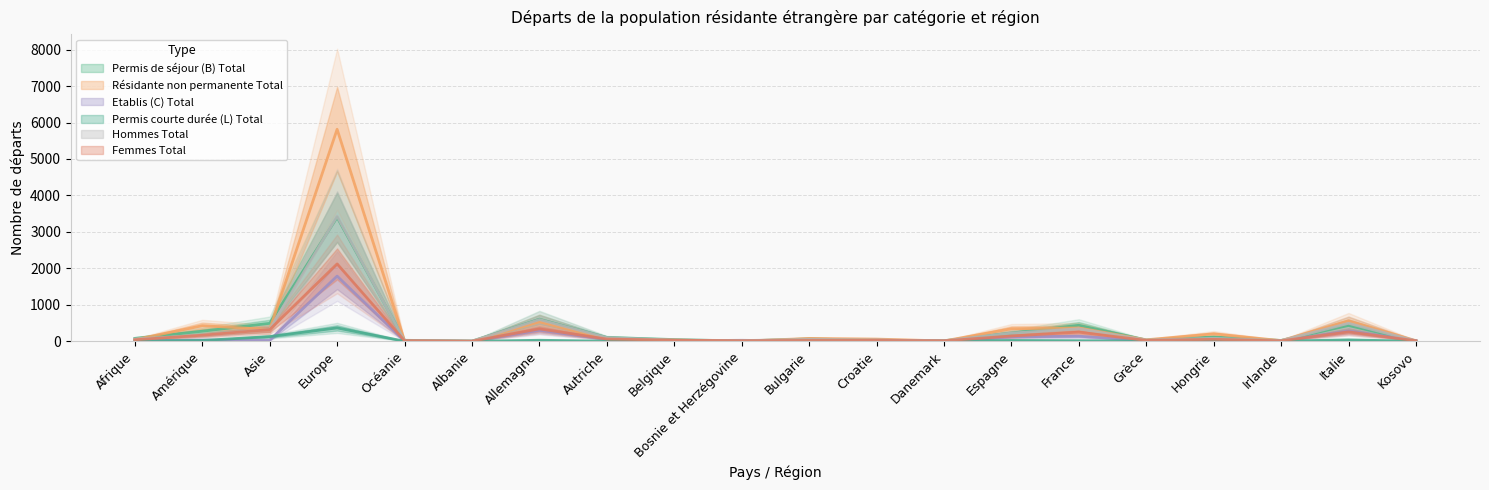

How many values in Etablis (C) Total are above zero?

19